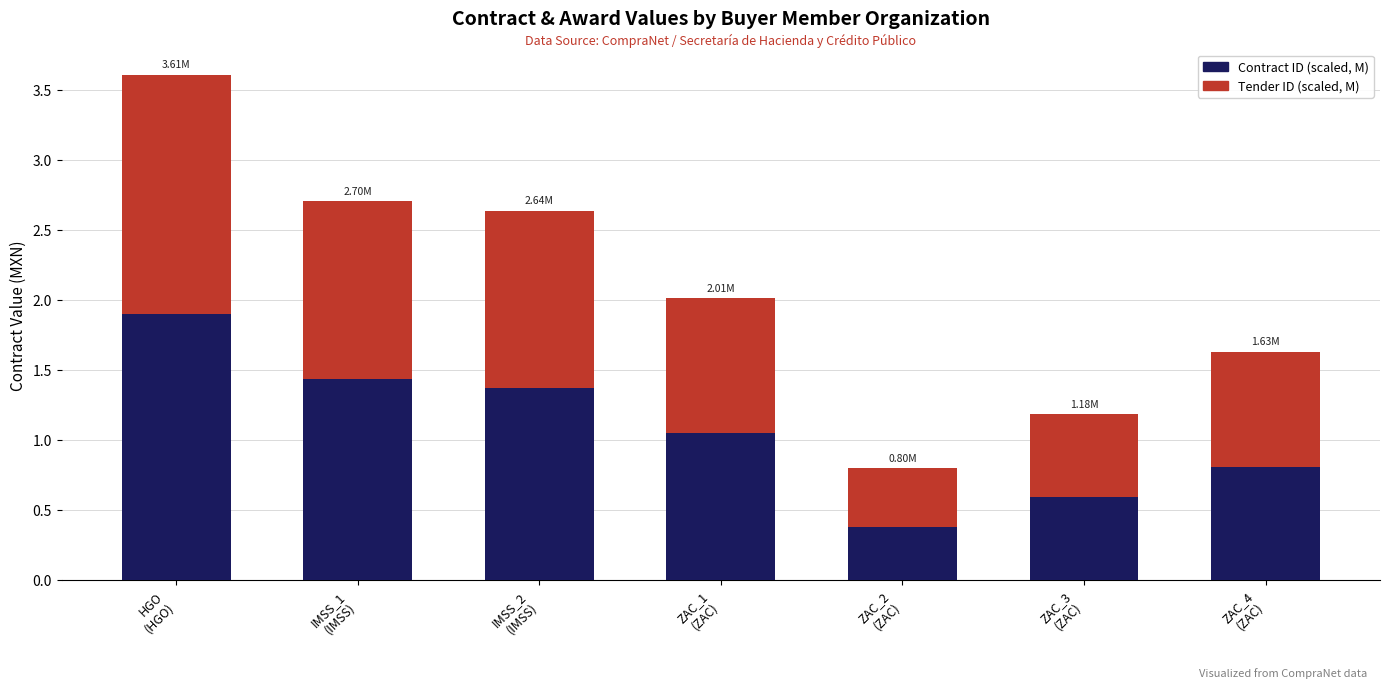

How many bars are there in total?

7